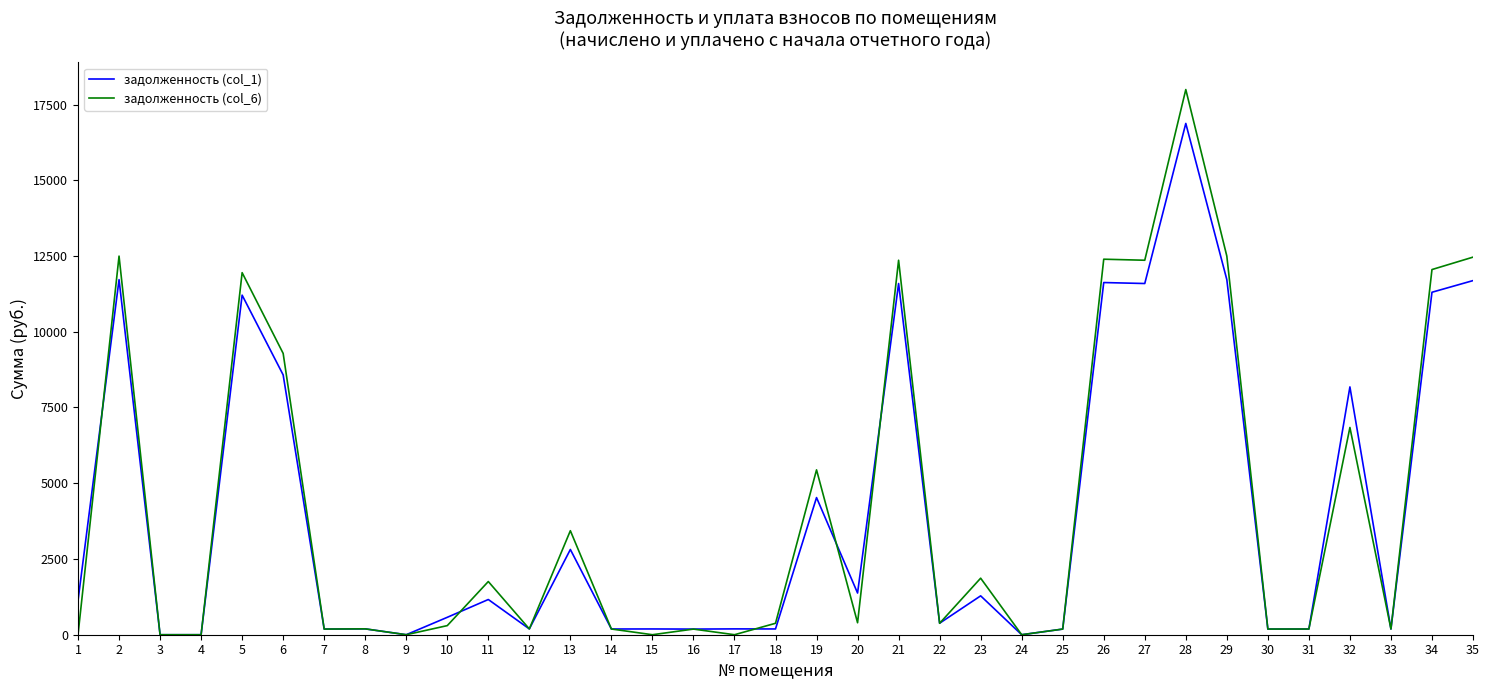

What is the sum of all задолженность (col_6) values?

148337.4